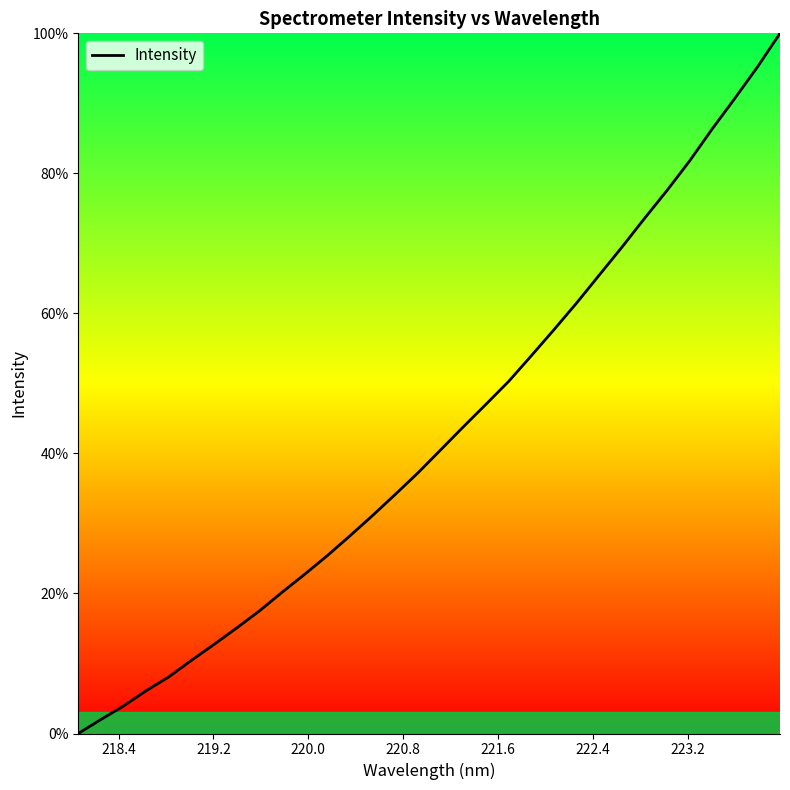

What is the maximum value shown in the chart?

100.0